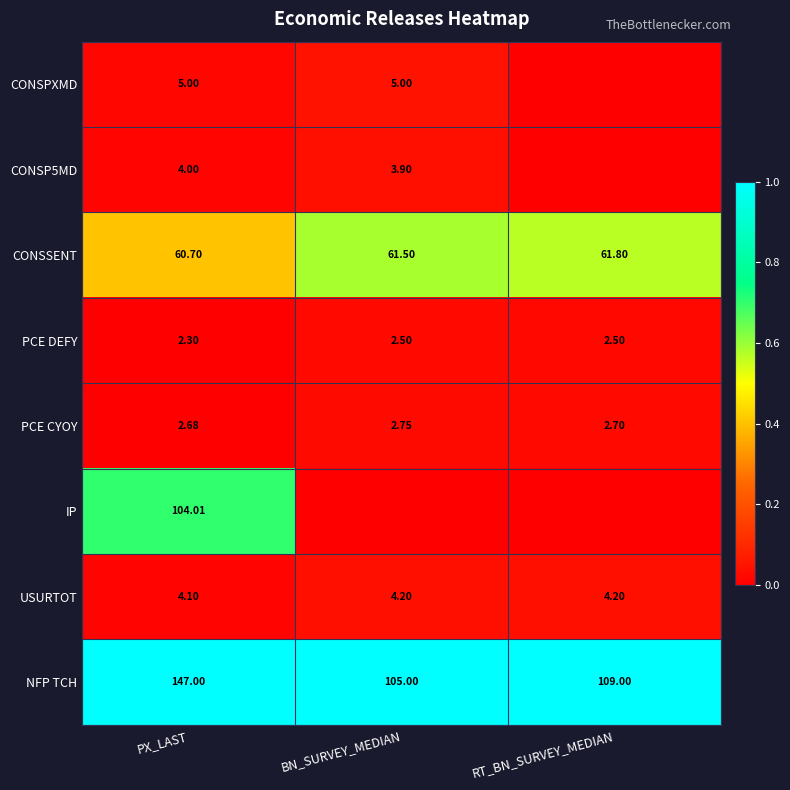

At which label does NFP TCH first exceed 109?

PX_LAST